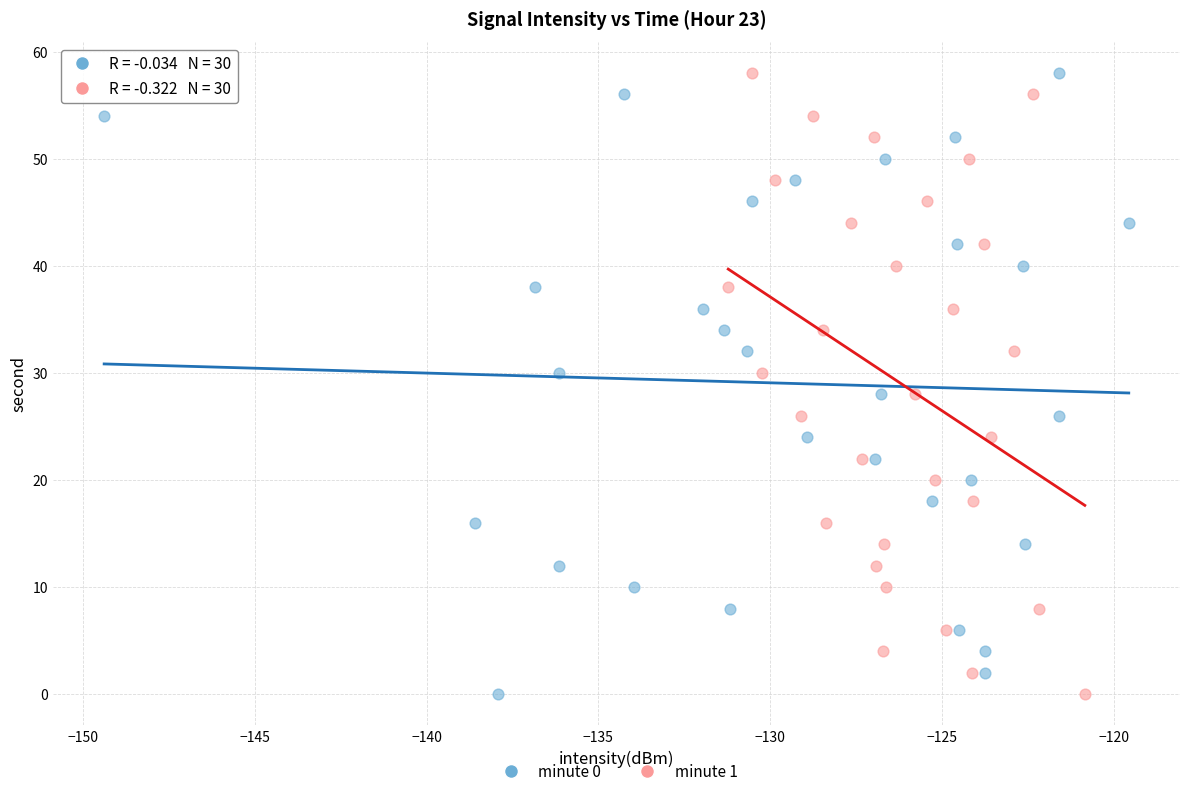

What are all the series names shown in the legend?

minute 0, minute 1